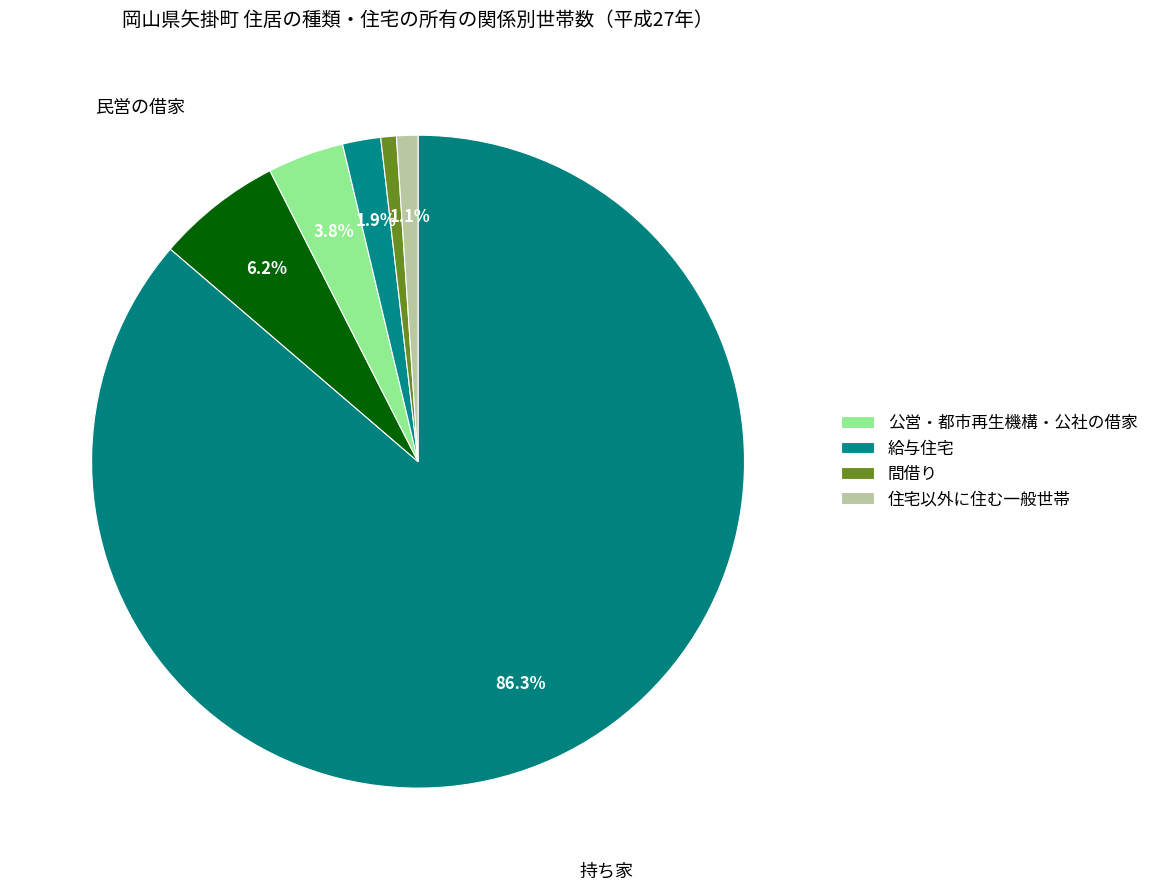

How many slices are in this pie chart?

6